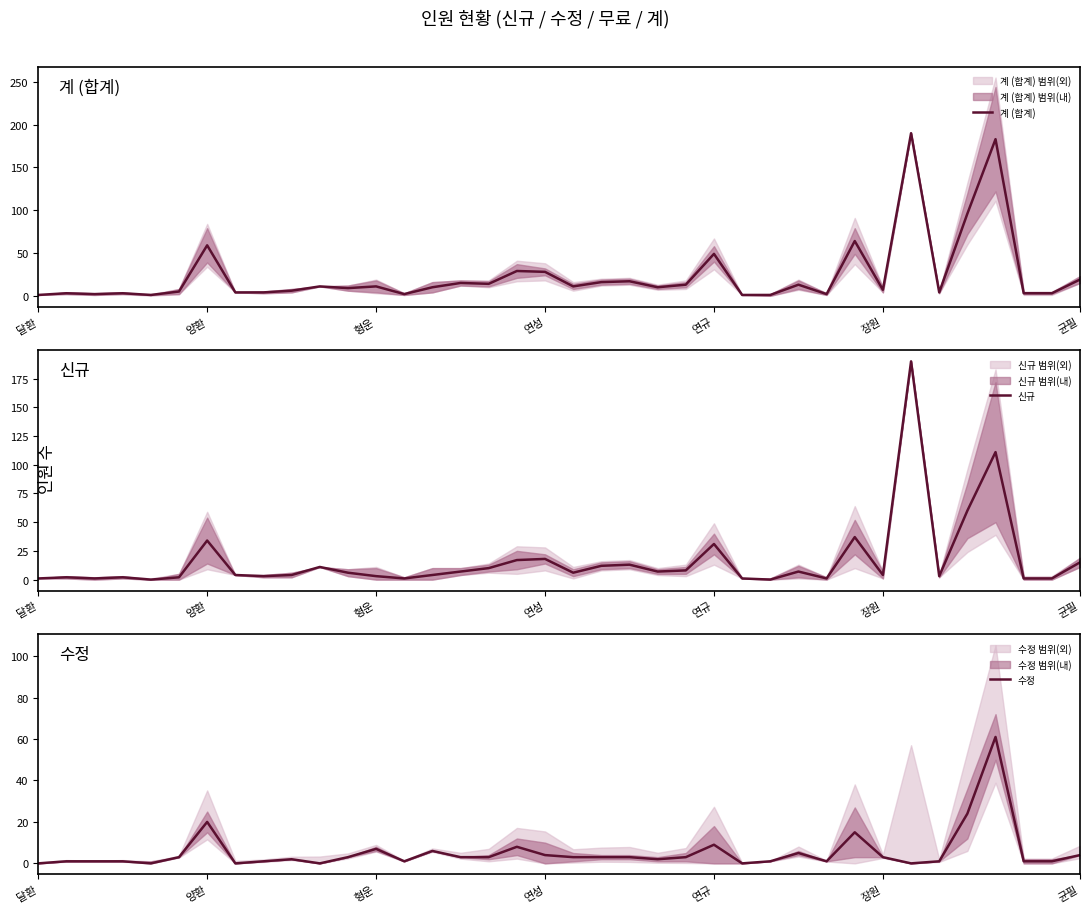

What is the approximate value of 계 (합계) at 27, to the nearest 5?

15